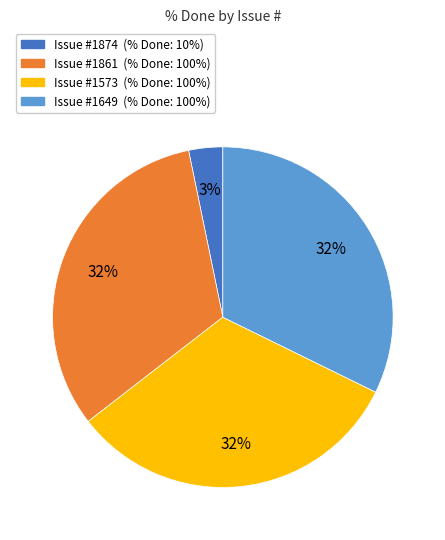

To the nearest percent, what is the difference between the largest and smallest slice percentages?

29%